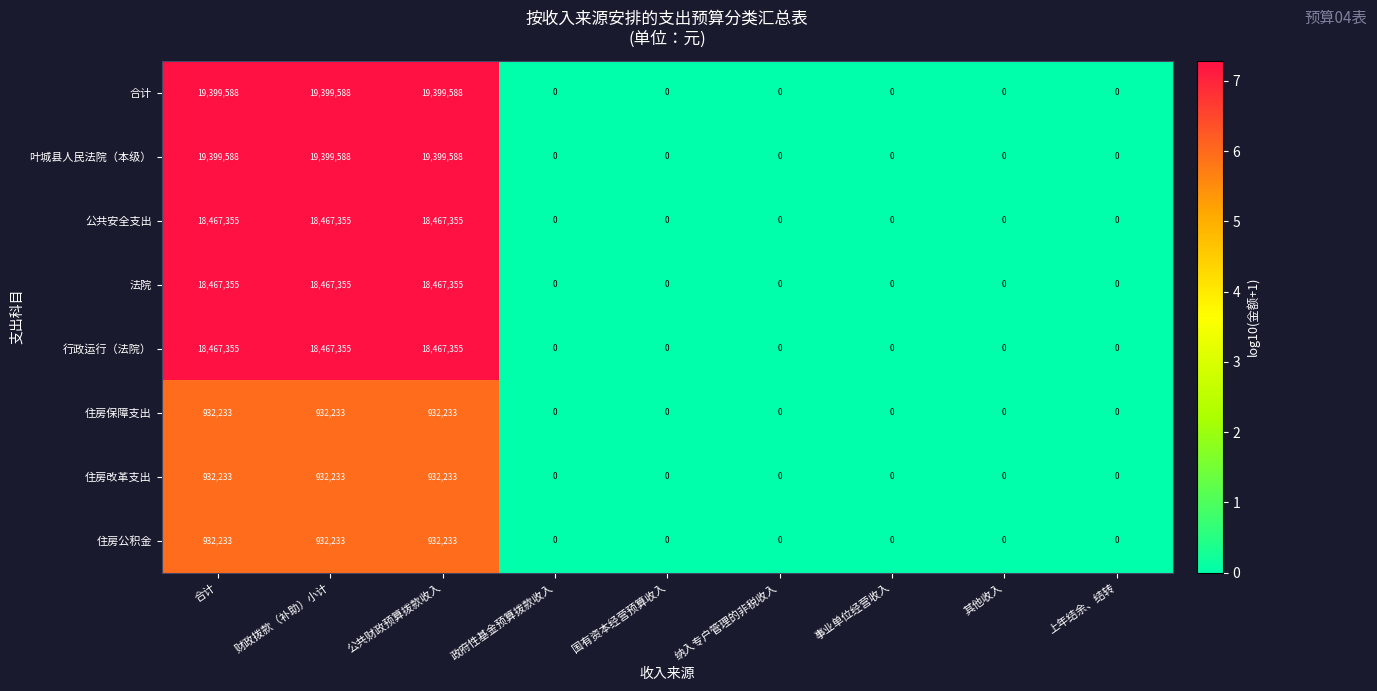

At how many categories does at least one series exceed 6642198?

3